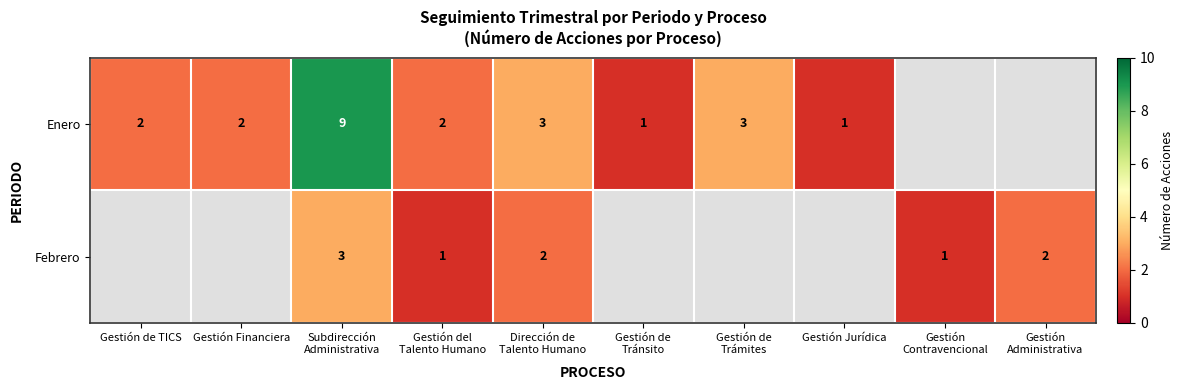

The value of Enero at Gestión Financiera is 3. True or false?

False